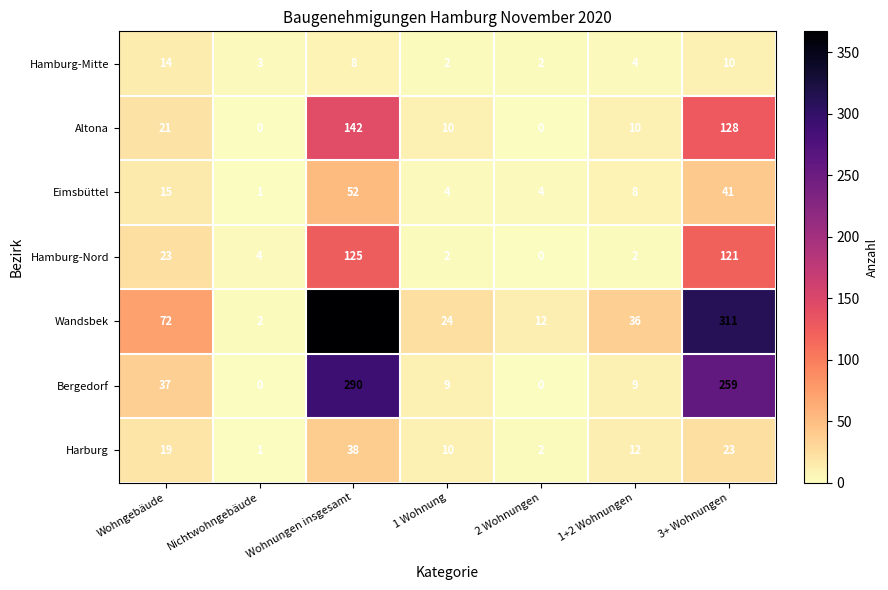

The Harburg series shows 1 at Nichtwohngebäude. True or false?

True